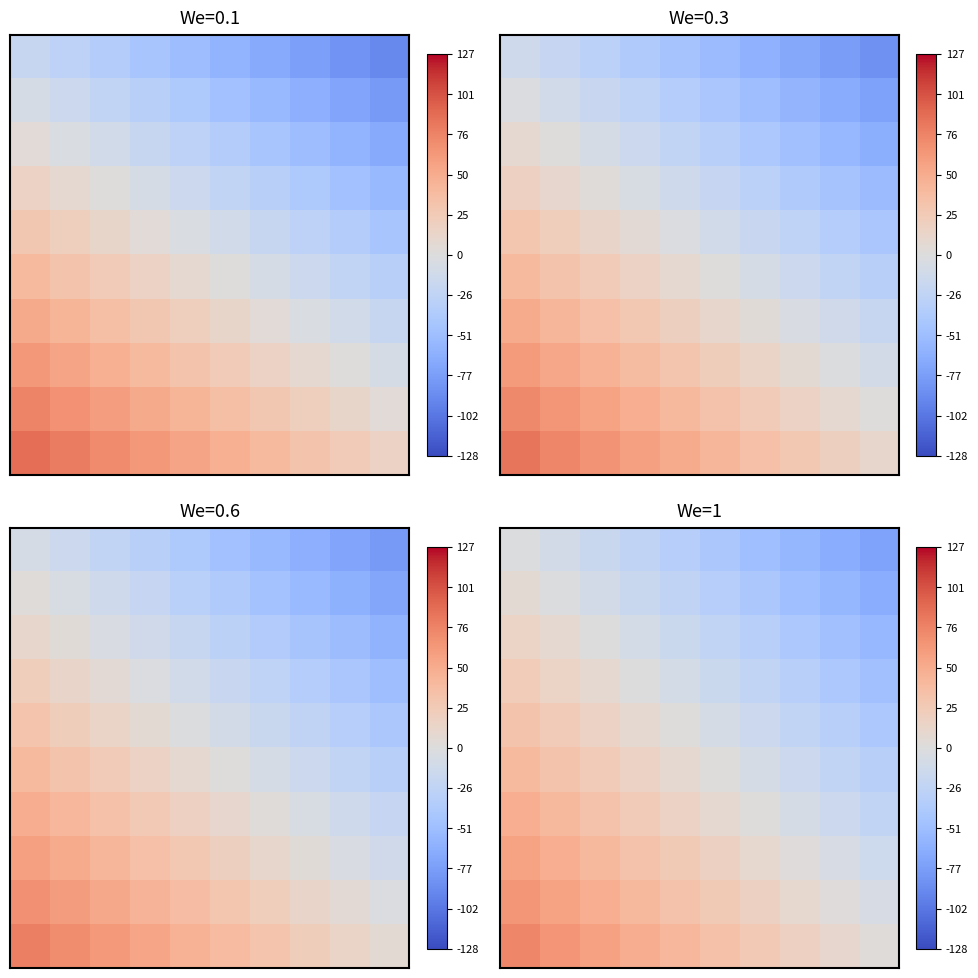

How many distinct data groups are displayed?

10